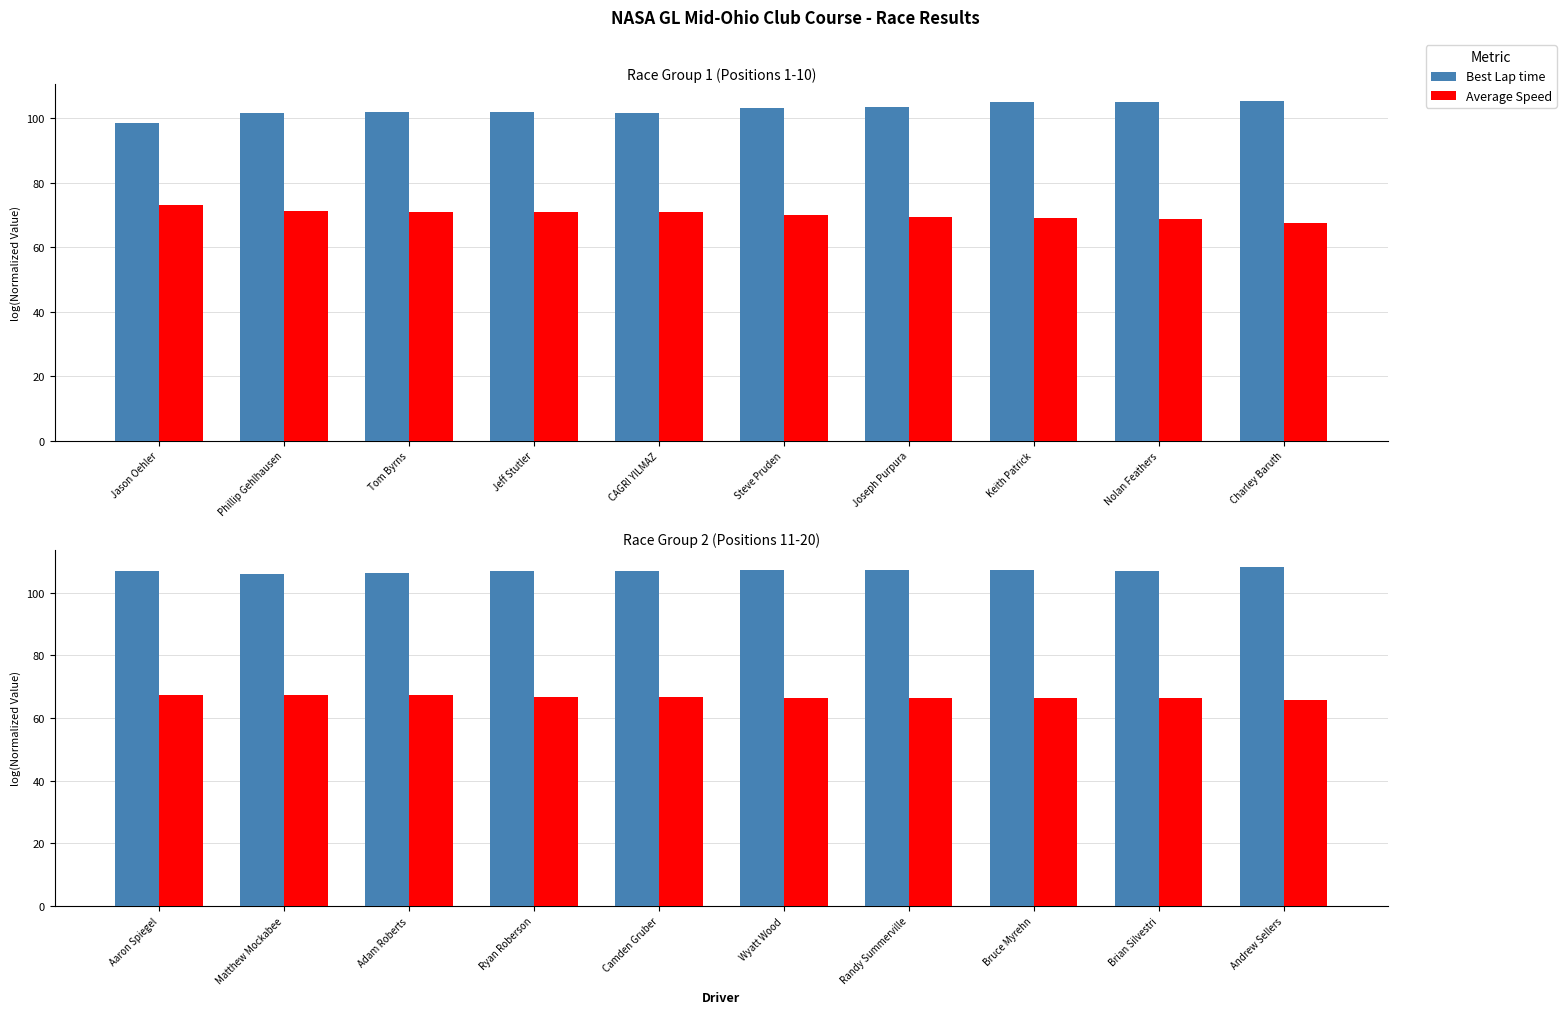

At Wyatt Wood, list the series in order from largest to smallest.

Best Lap time, Average Speed